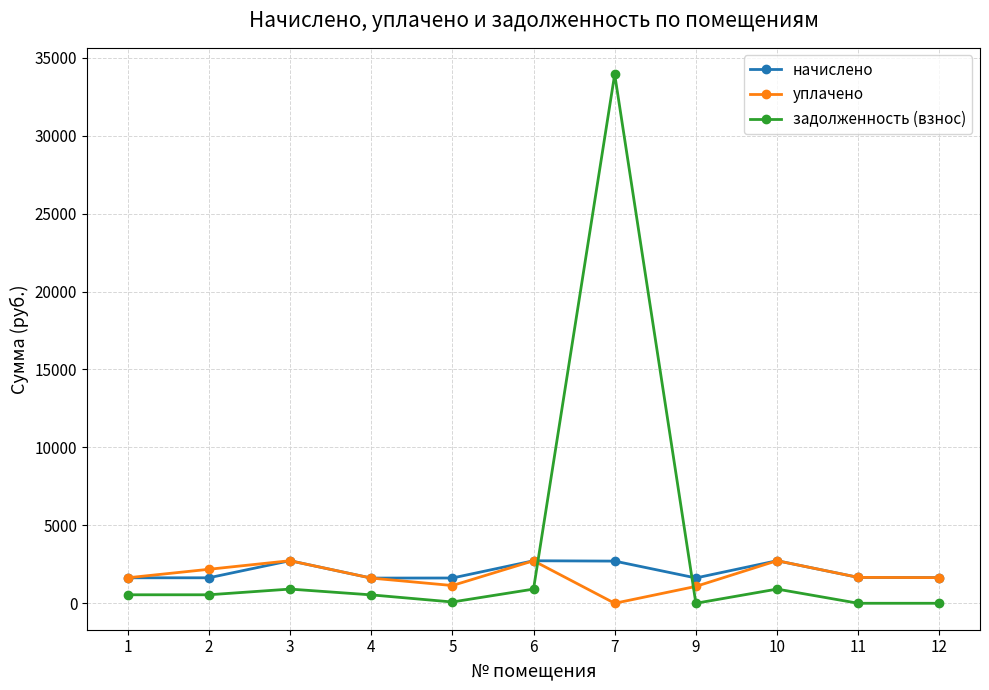

After their last crossing, which series has the higher values: начислено or задолженность (взнос)?

начислено